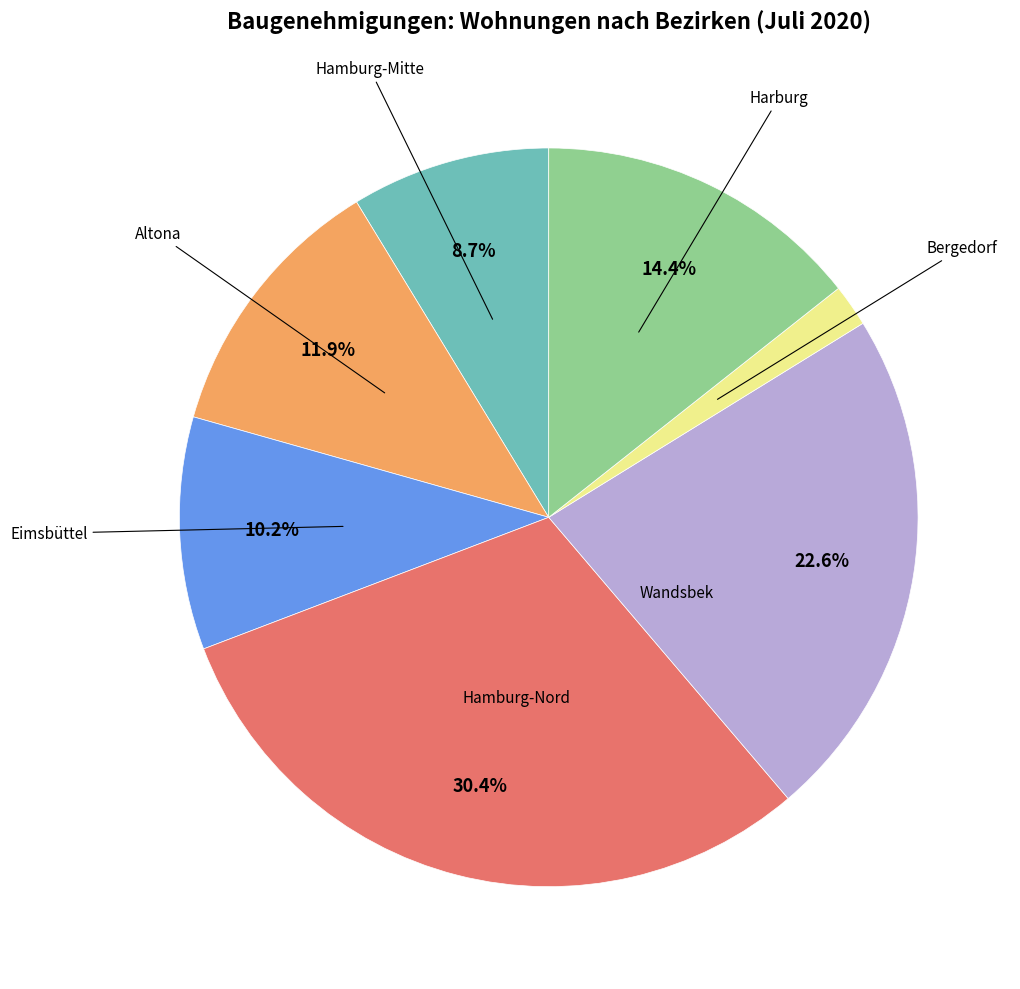

How many segments does this pie chart have?

7